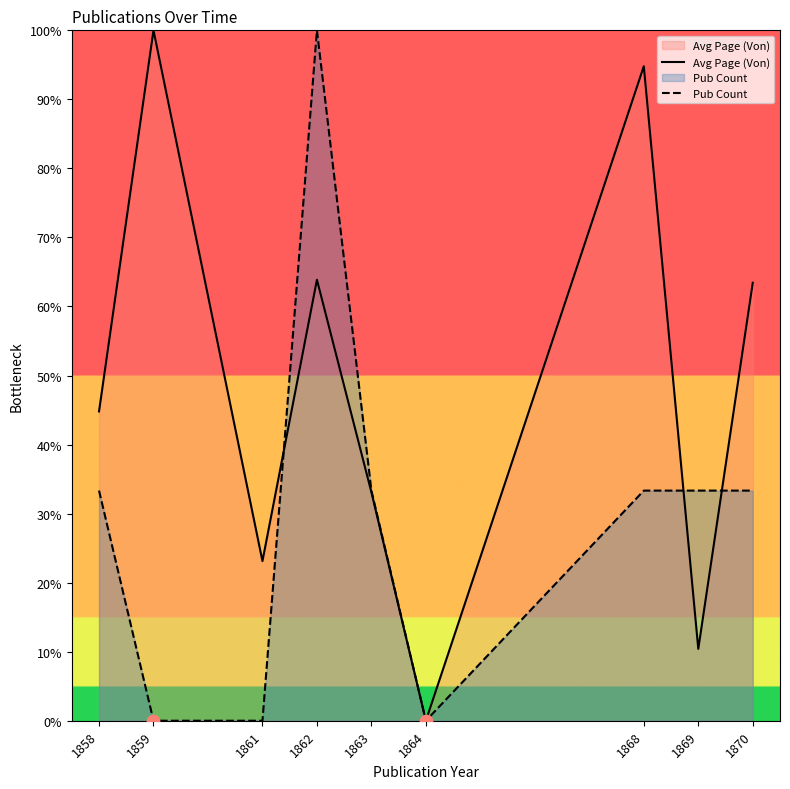

What is the total value across all series at 1862?

163.9